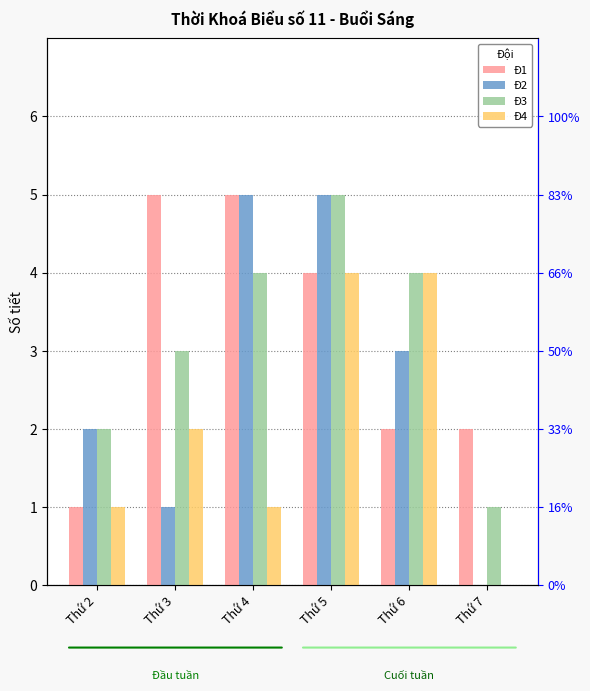

What is the spread (max minus min) of values at Thứ 2?

1